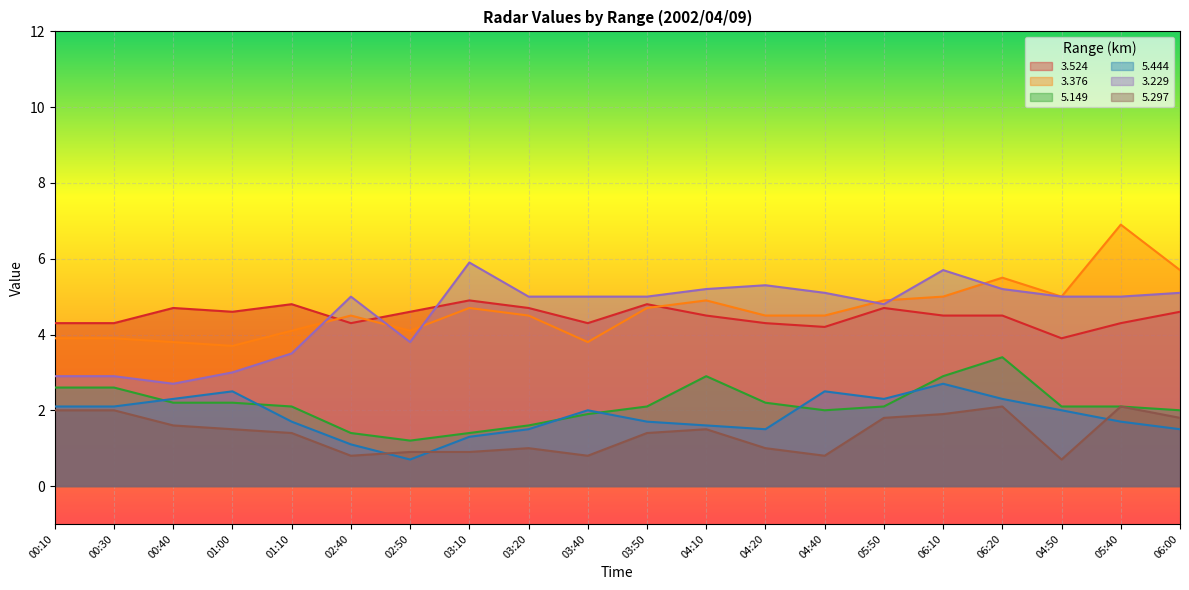

At which label does   3.376 first exceed 4?

01:10